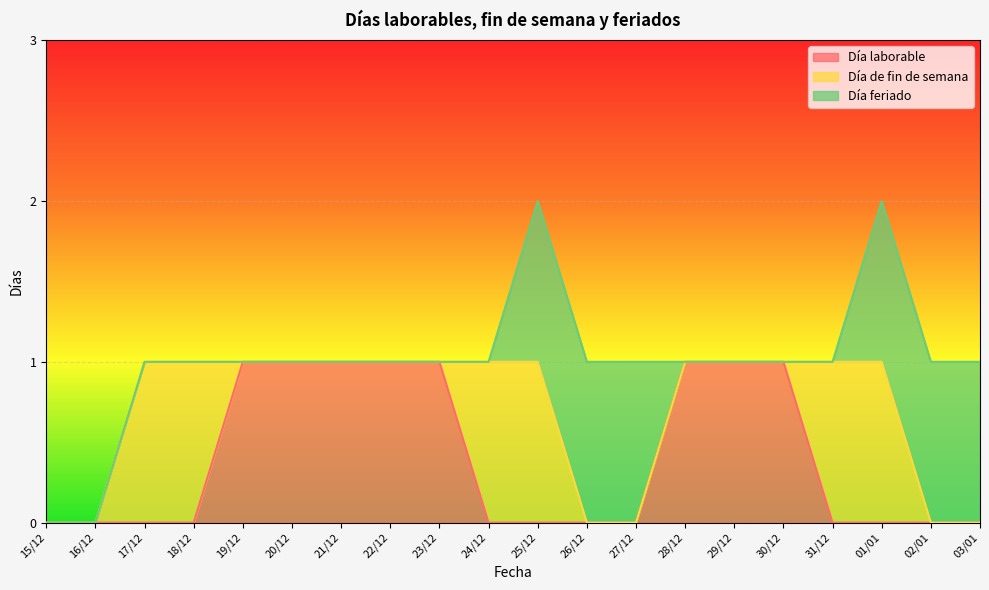

Which series ends up on top after the final intersection of Día laborable and Día de fin de semana?

Día de fin de semana